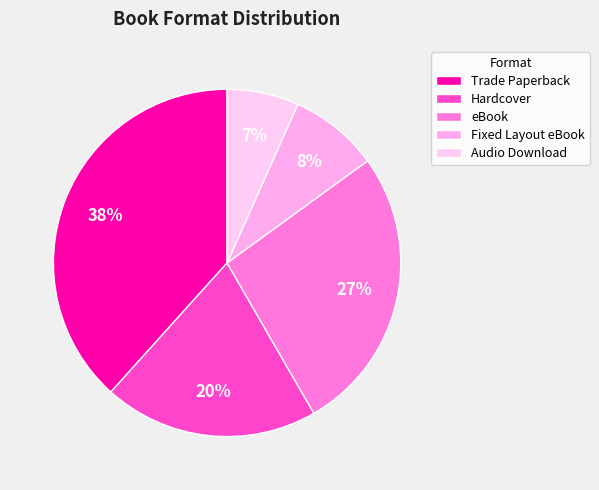

To the nearest percent, what percentage of the pie is eBook?

27%